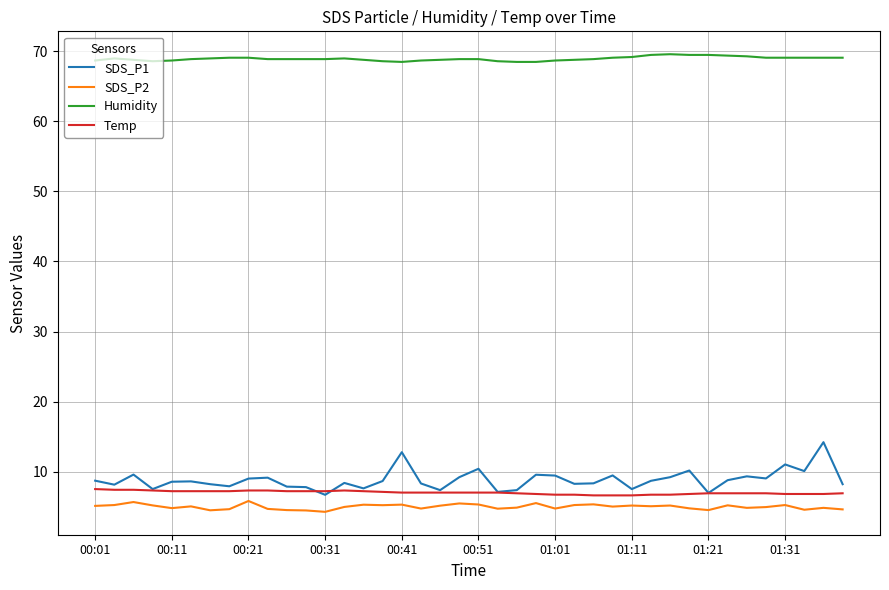

Which series has the largest total across all categories?

Humidity